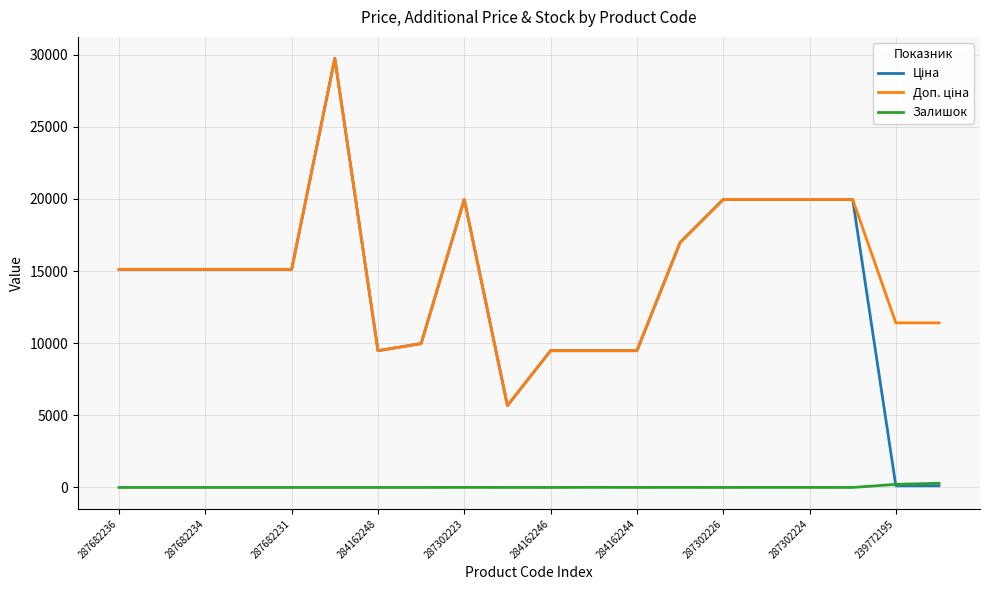

Is this an area chart (filled region under the line)?

No